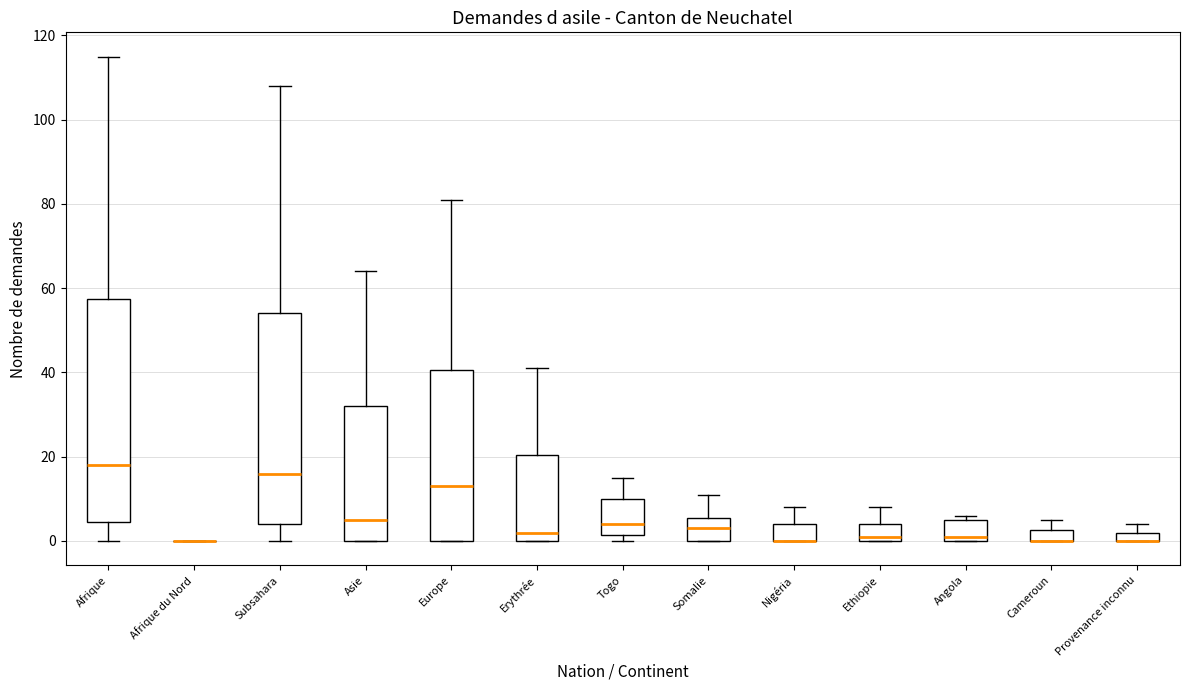

Comparing the boxes themselves (not the whiskers), which one is the tallest?

Afrique